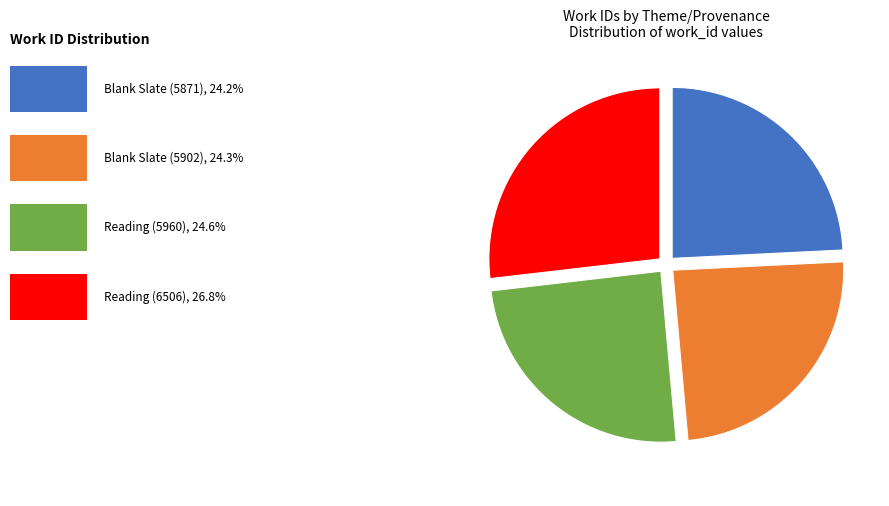

How many segments does this pie chart have?

4